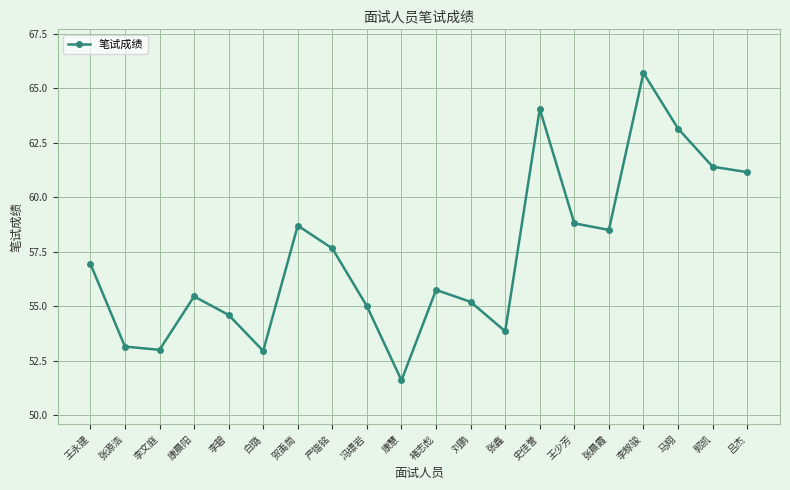

Which label corresponds to the smallest value in the chart?

康慧